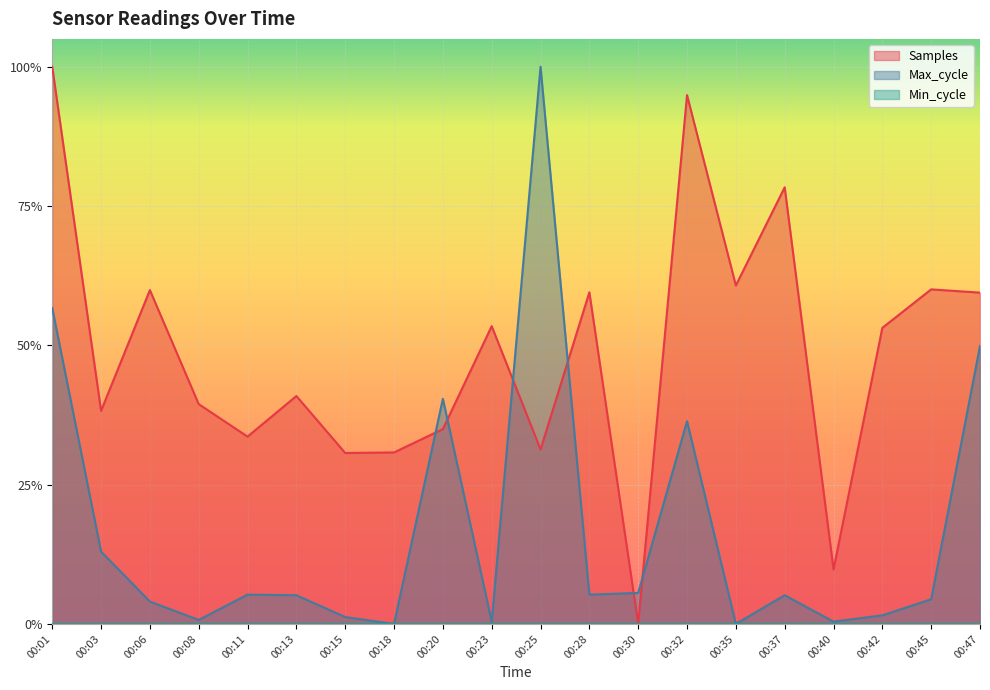

True or false: Samples has a value of 1.5 at 00:01.

False